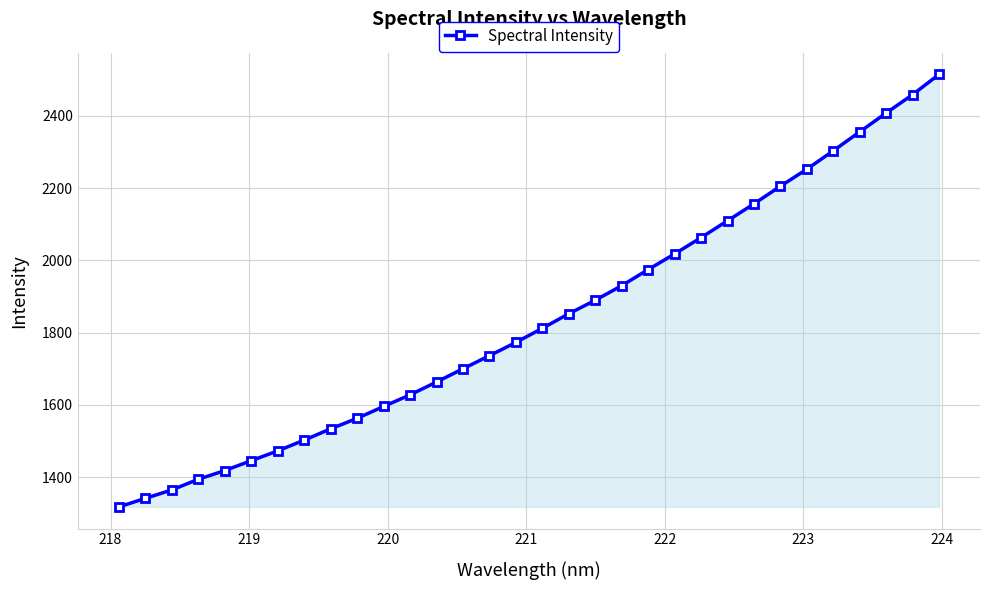

What is the sum of all values?

58753.7